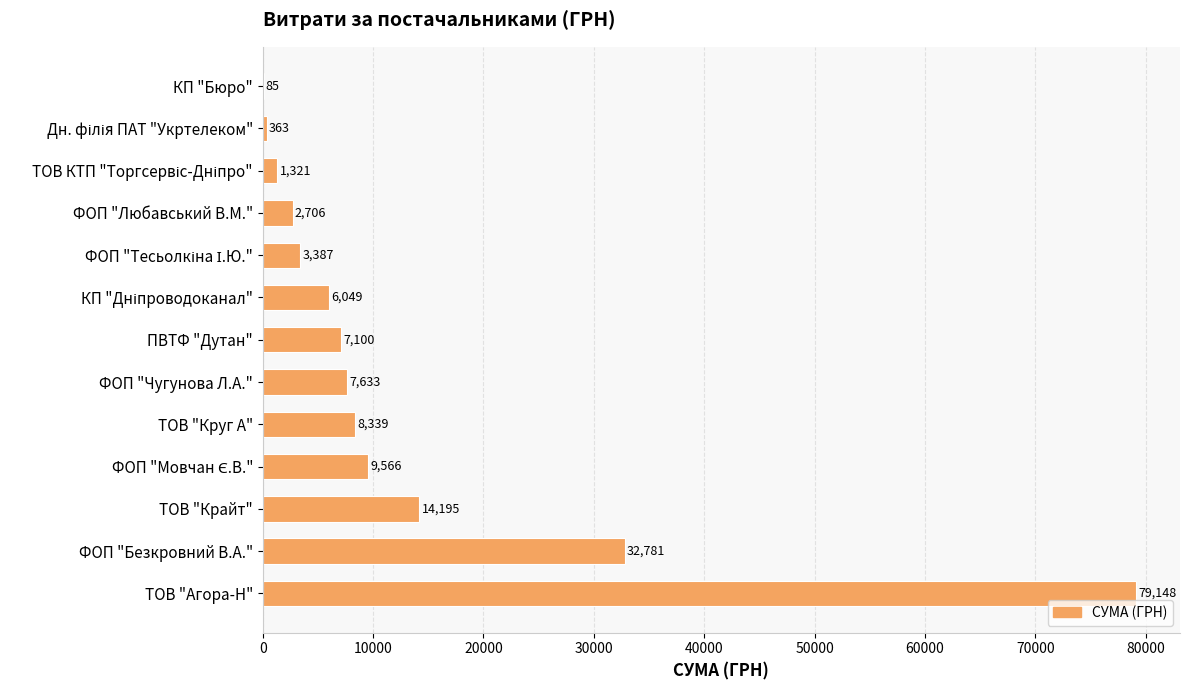

At which category does the chart reach its peak across all series?

ТОВ "Агора-Н"